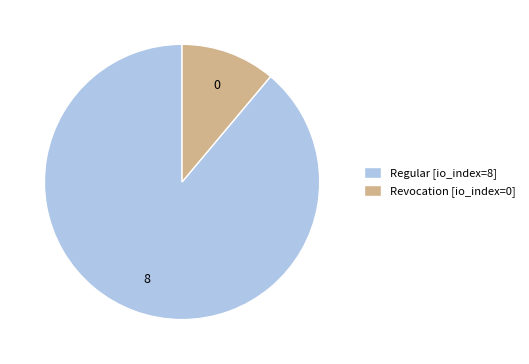

Count the number of slices in the pie.

2